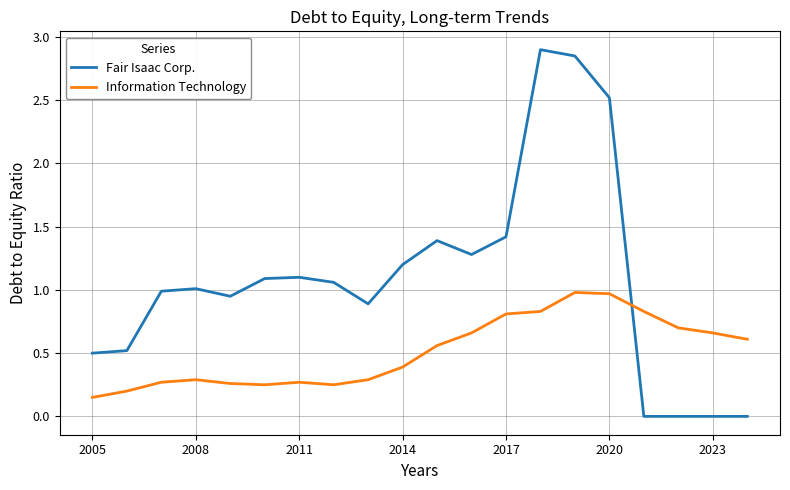

After their last crossing, which series has the higher values: Information Technology or Fair Isaac Corp.?

Information Technology